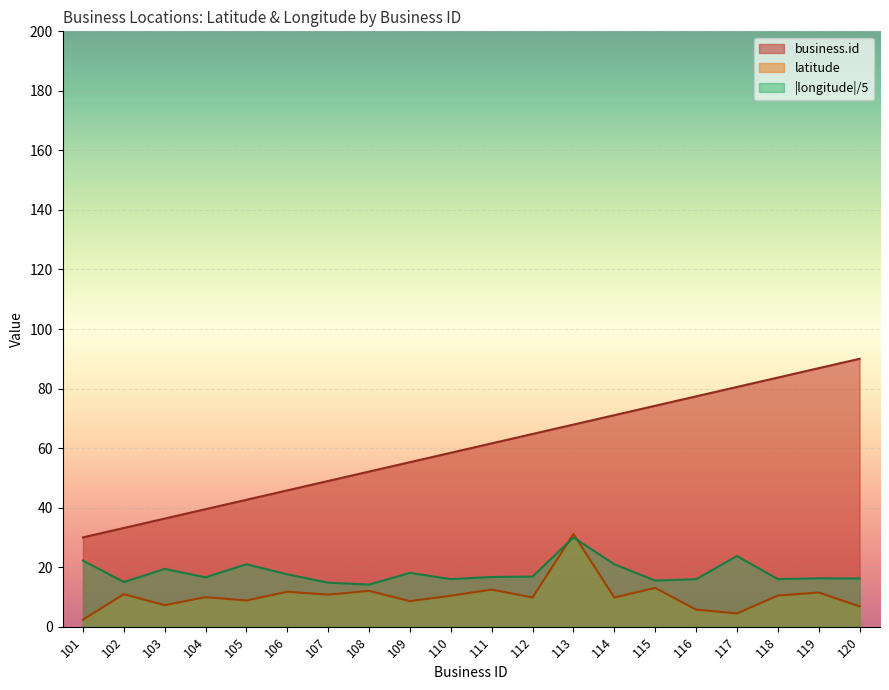

What is the average value of the business.id series?

60.0